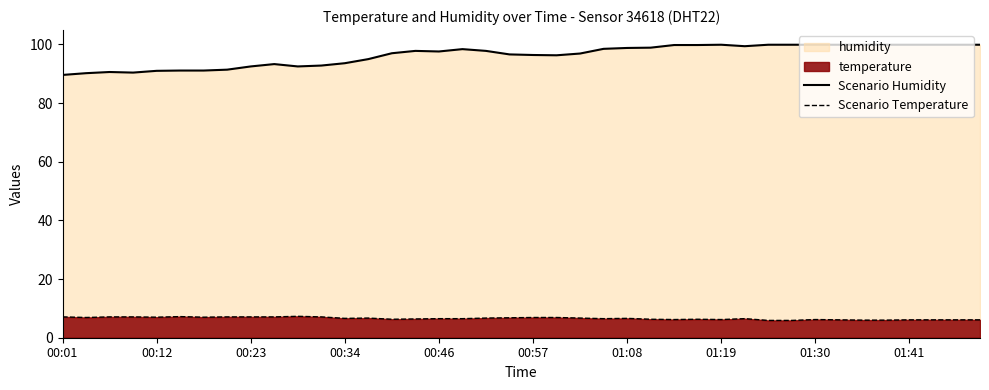

What is the average value of the Scenario Temperature series?

6.6